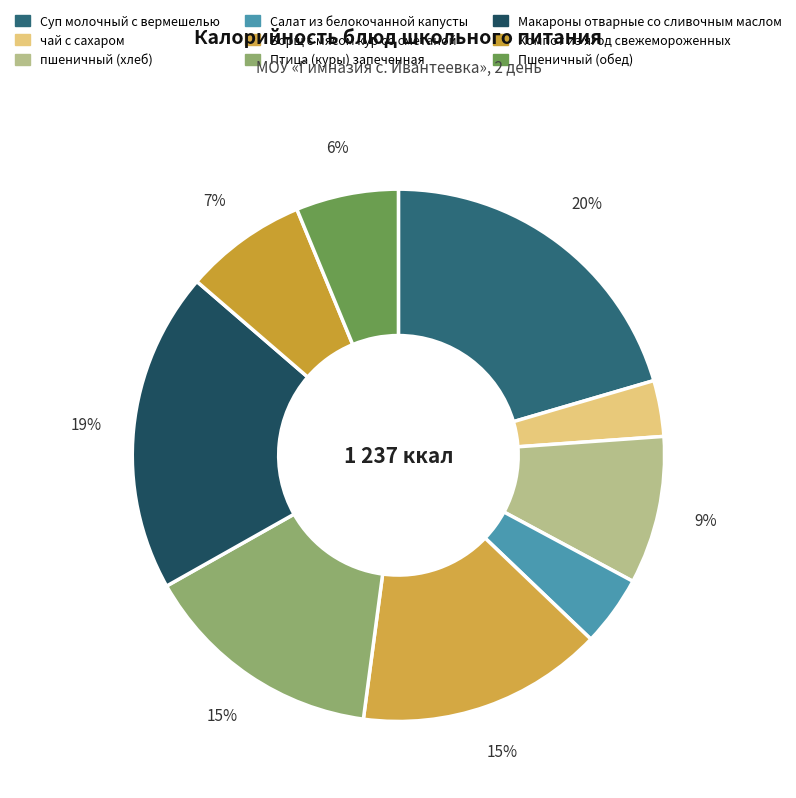

Between Салат из белокочанной капусты and Борщ с мясом кур со сметаной, which is larger?

Борщ с мясом кур со сметаной